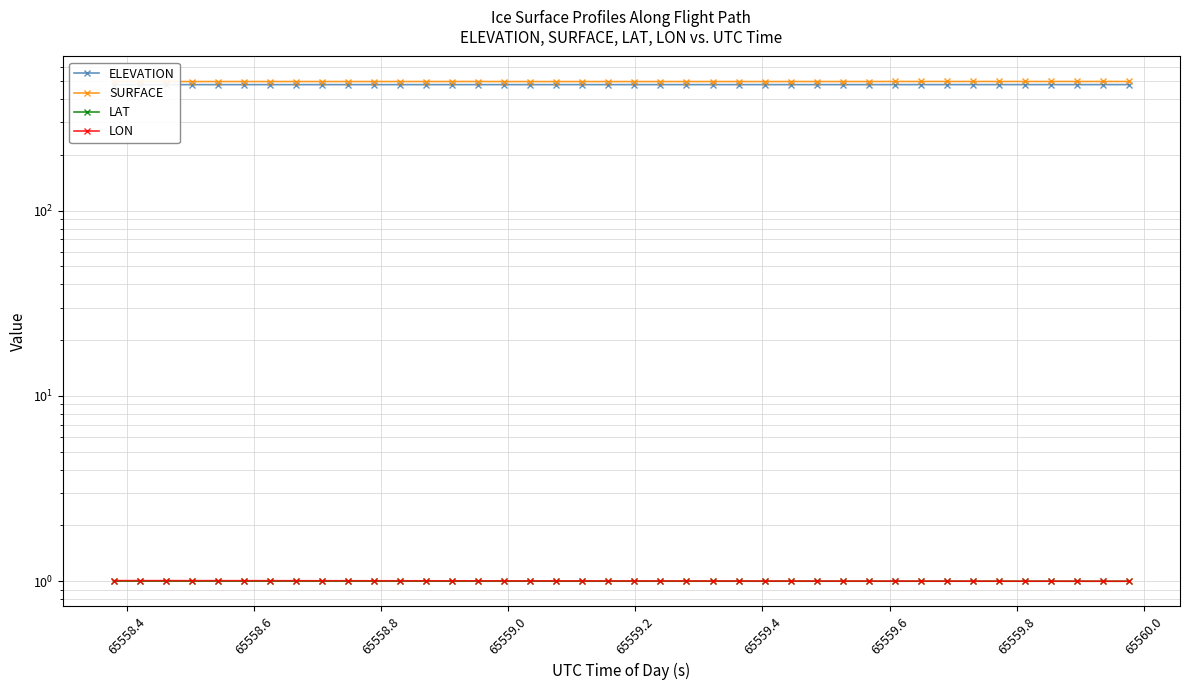

What are all the series names shown in the legend?

ELEVATION, SURFACE, LAT, LON